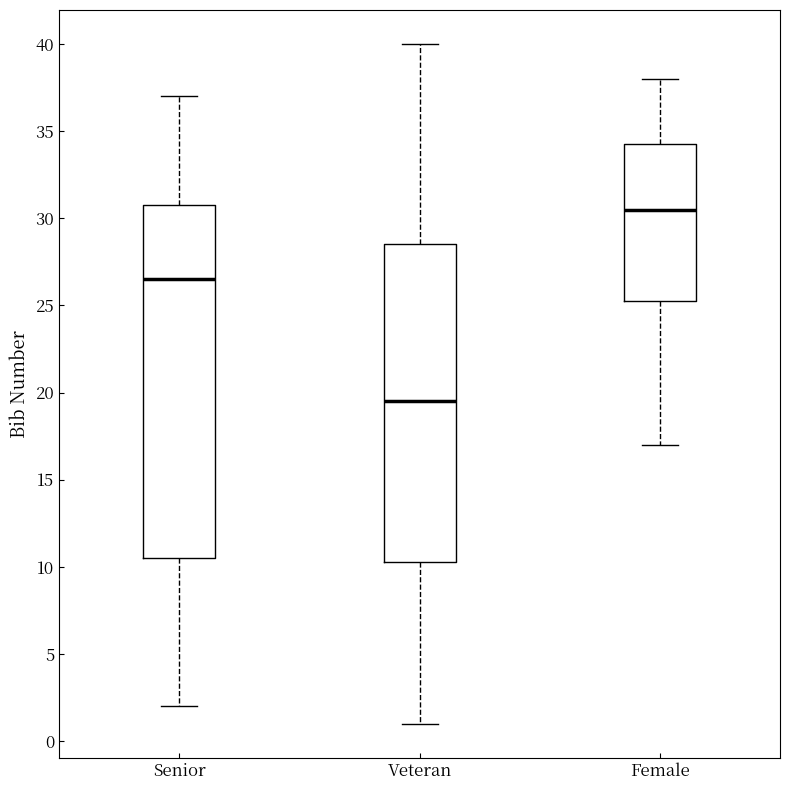

Reading left to right, transcribe this box plot: for each box, give where its median line is, the range the box spans, and where its two whiskers end, as read against the y-axis. The values are not printed on the chart, so give them approximately, as read against the axis.

Senior: median 26.5, box 10.5 to 31.0, whiskers 2.0 to 37.0
Veteran: median 19.5, box 10.5 to 28.5, whiskers 1.0 to 40.0
Female: median 30.5, box 25.5 to 34.5, whiskers 17.0 to 38.0